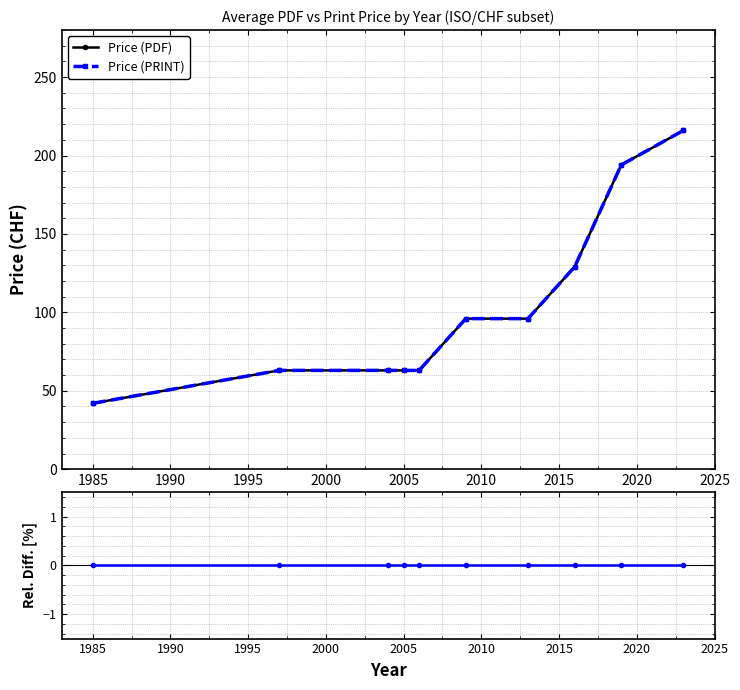

What is the value of the Price (PDF) point at the 10th from the left?

216